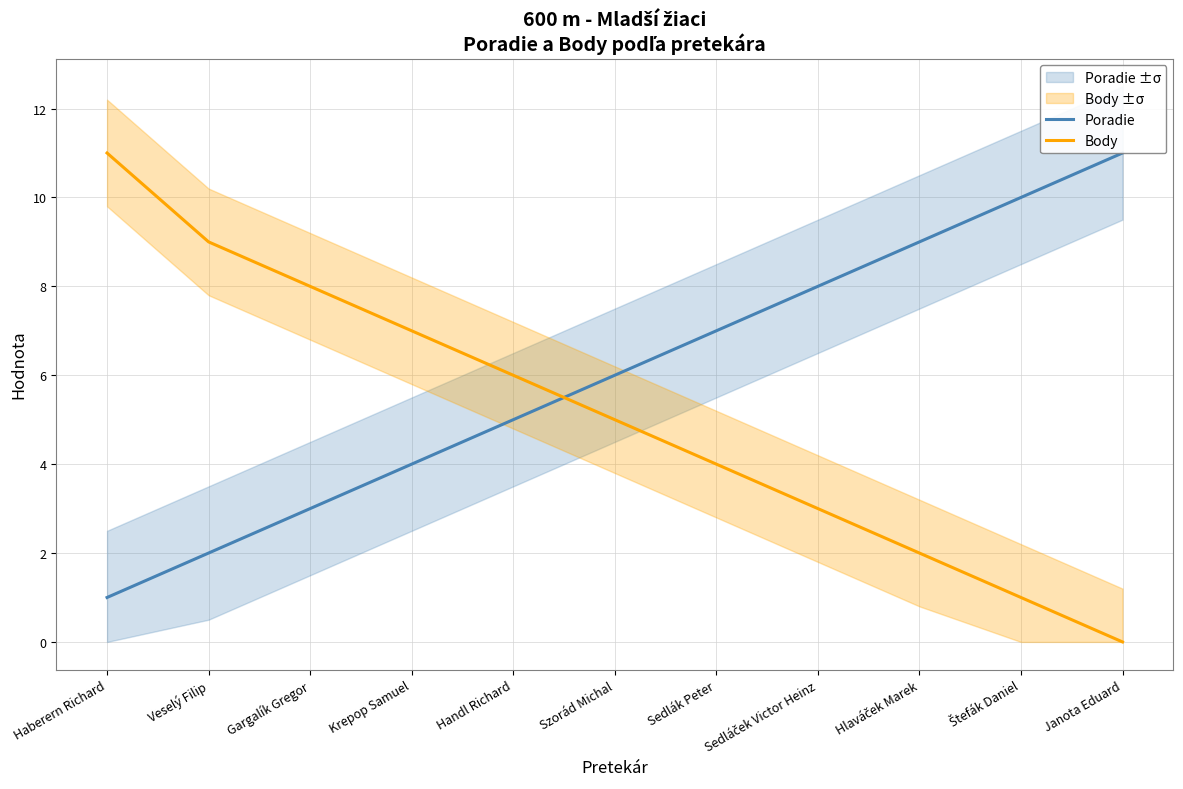

What is the sum of the Poradie values at Handl Richard and Sedláček Victor Heinz?

13